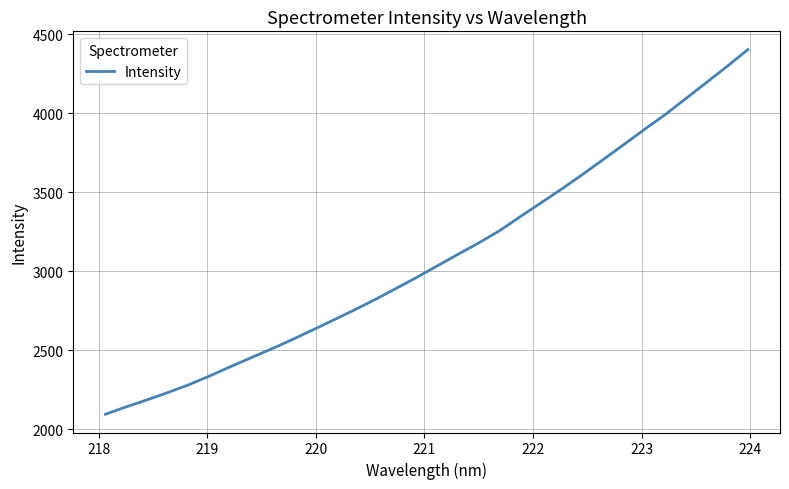

What is the minimum value shown in the chart?

2095.9